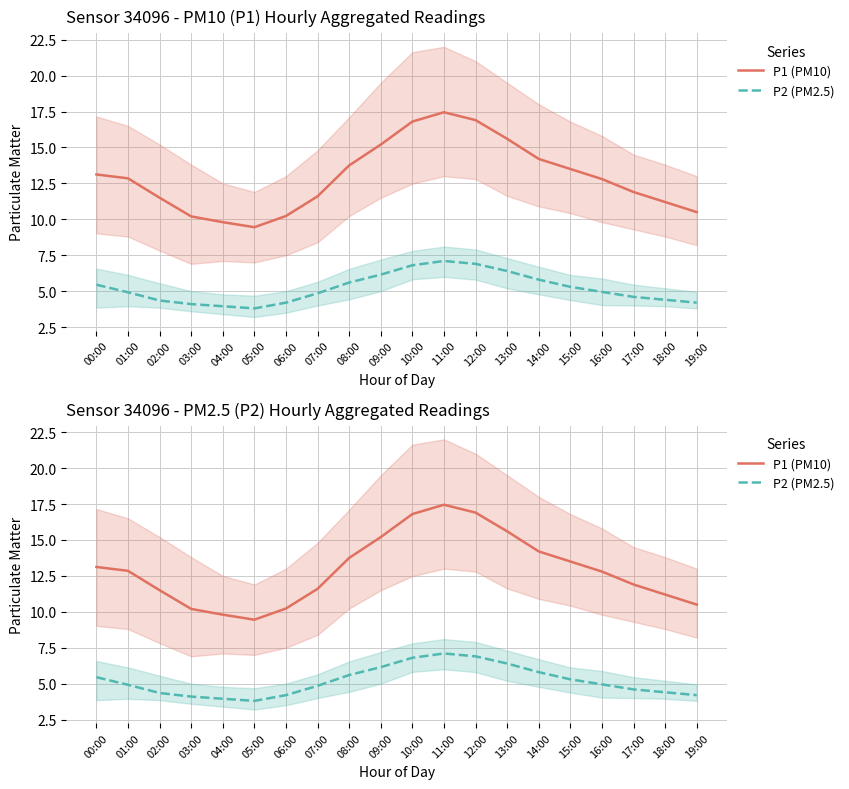

At how many categories does at least one series exceed 6?

20